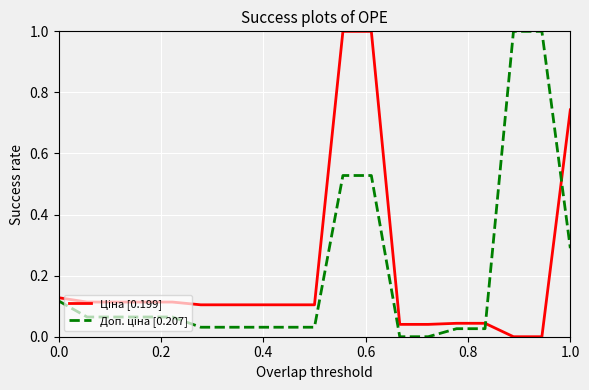

What is the maximum value shown in the chart?

1.0